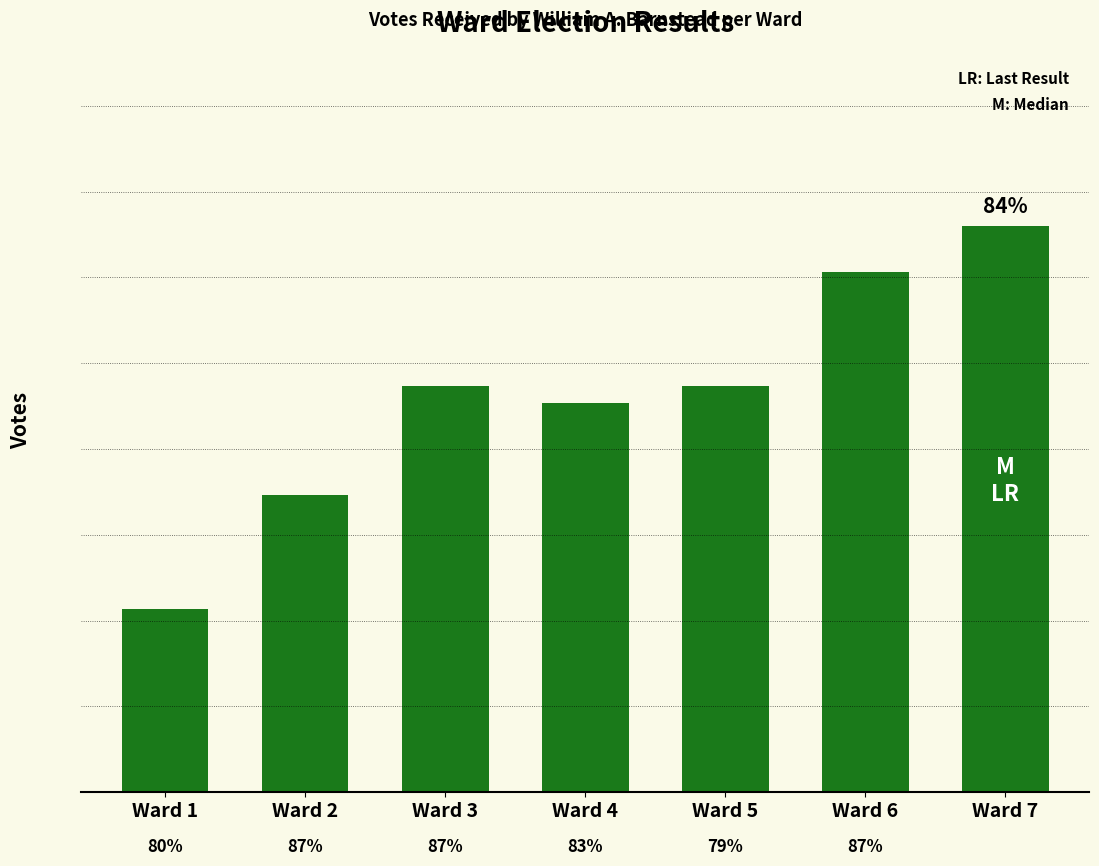

Does the chart contain any negative values?

No